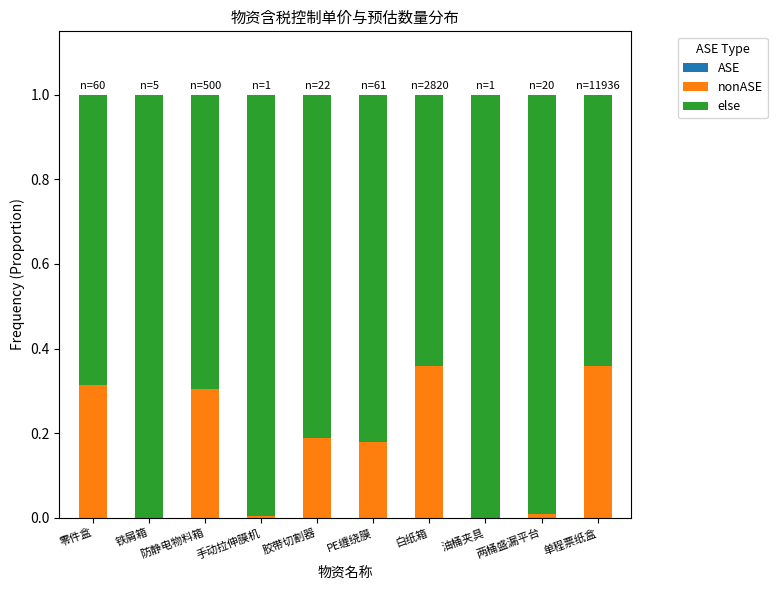

What is the total value across all series at 两桶盛漏平台?

1.0